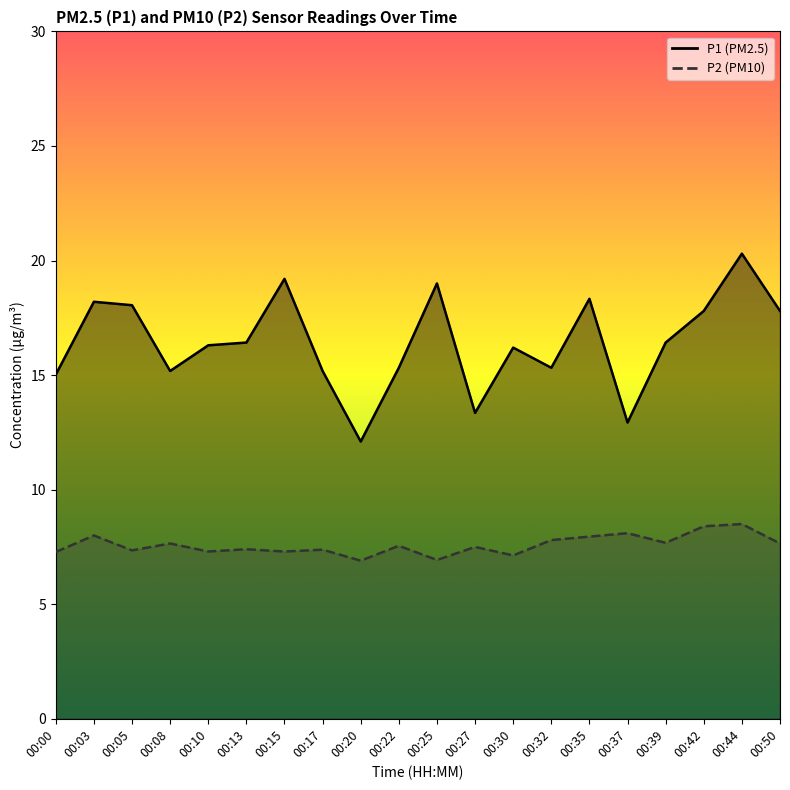

Which series has the widest spread of values?

P1